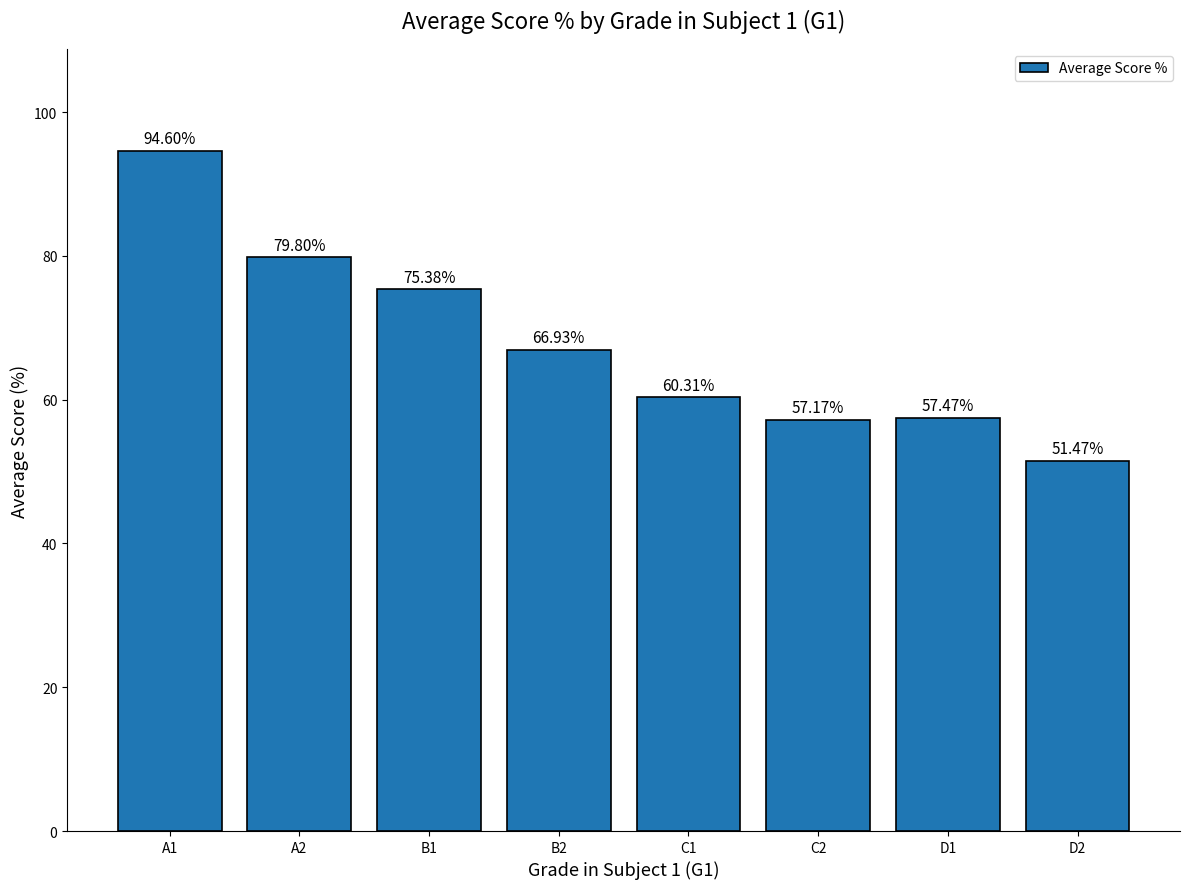

Between A2 and D1, which is larger?

A2